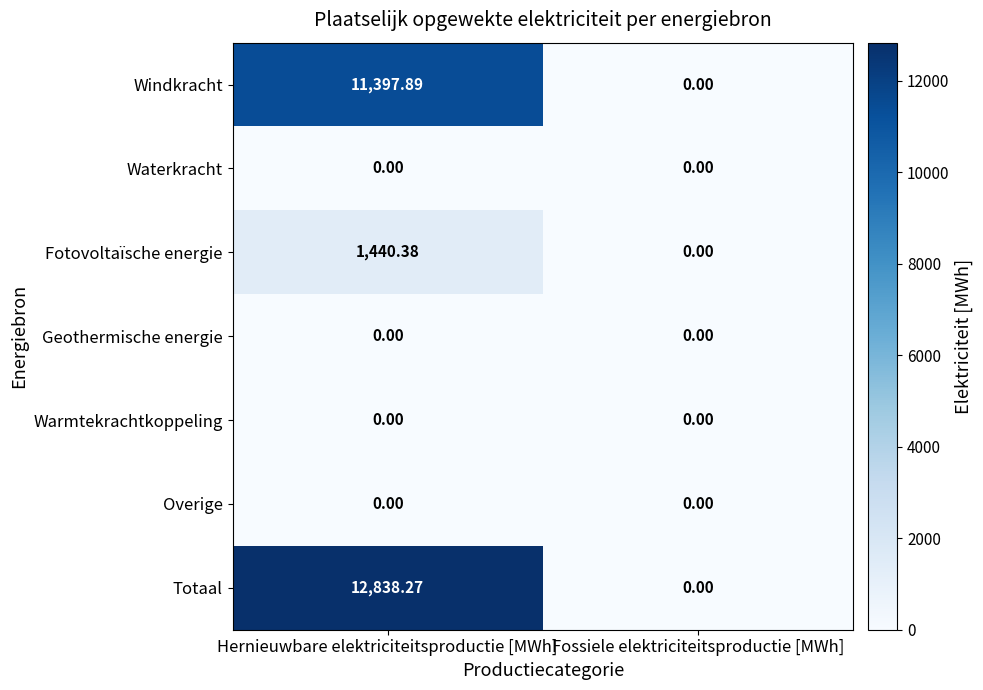

Which series changed the most between Hernieuwbare elektriciteitsproductie [MWh] and Fossiele elektriciteitsproductie [MWh]?

Totaal